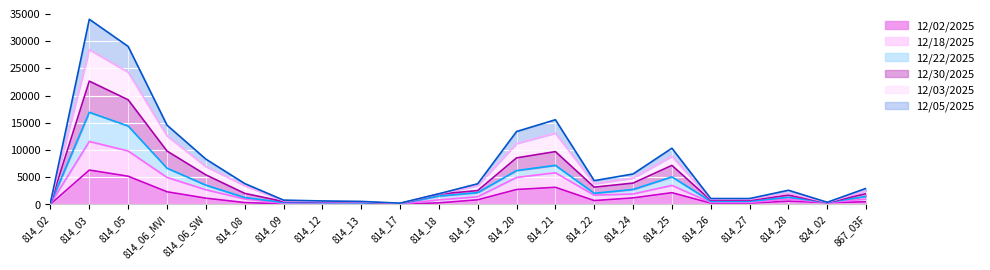

What are all the series names shown in the legend?

12/02/2025, 12/18/2025, 12/22/2025, 12/30/2025, 12/03/2025, 12/05/2025